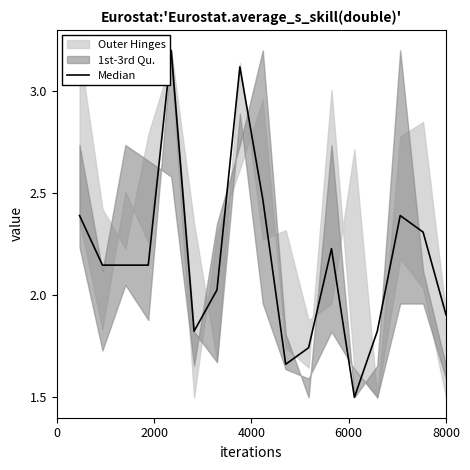

Reading left to right, list all the values displayed in this chart.

2.4	2.1	2.1	2.1	3.2	1.8	2.0	3.1	2.5	1.7	1.7	2.2	1.5	1.8	2.4	2.3	1.9